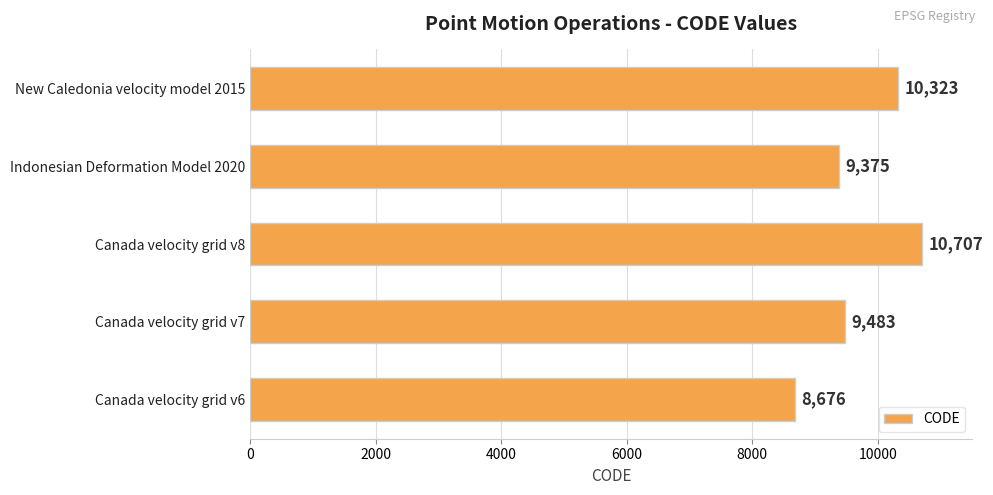

Count the number of data series in this chart.

1